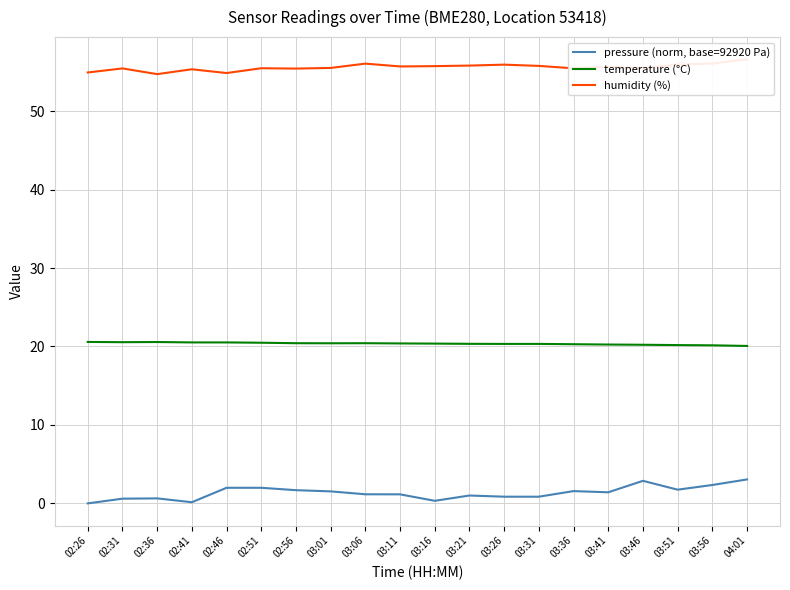

Where is the first local maximum for humidity (%)?

02:31